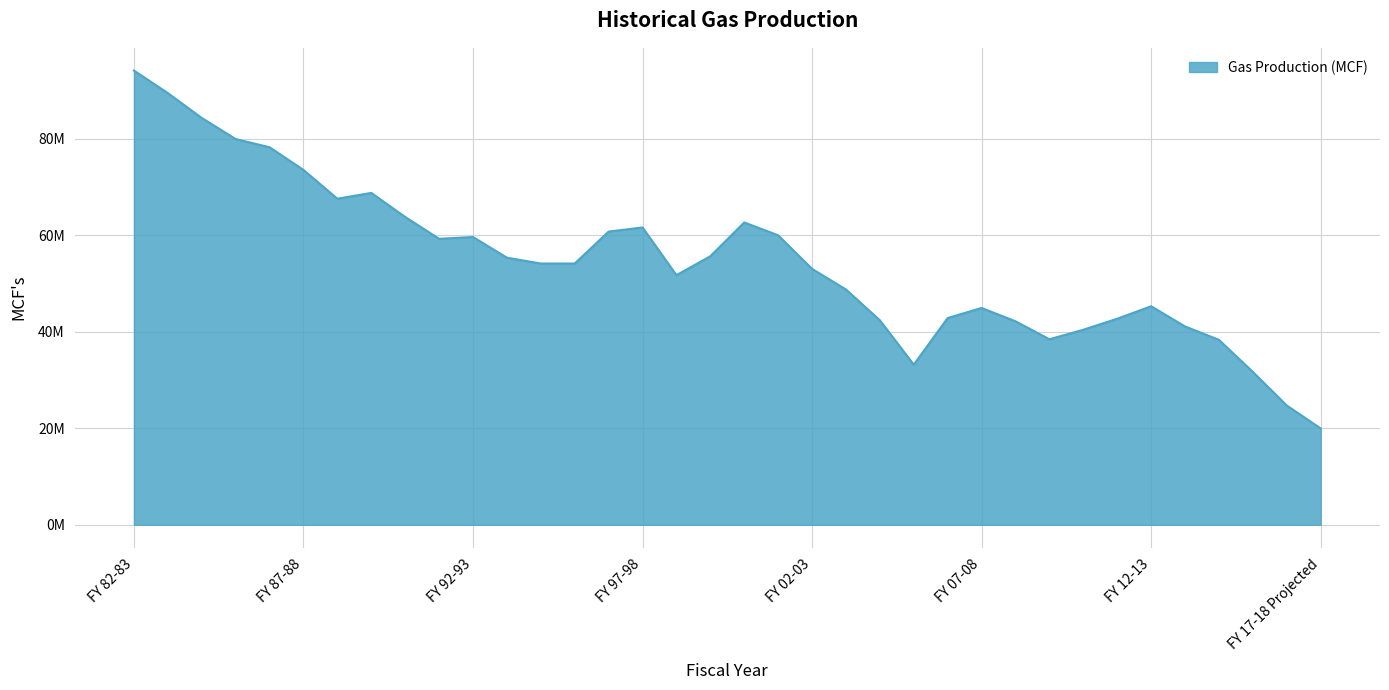

Does the chart have visible grid lines?

Yes